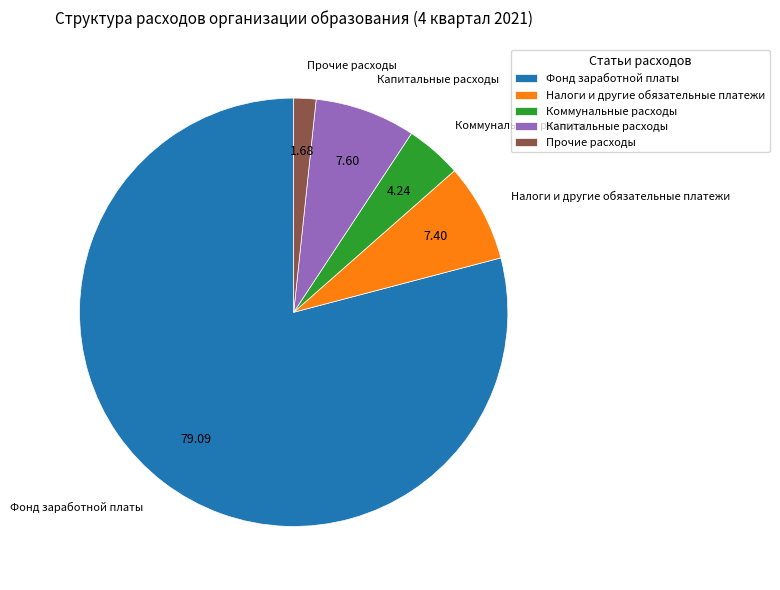

Is there any slice that represents more than half of the pie?

Yes